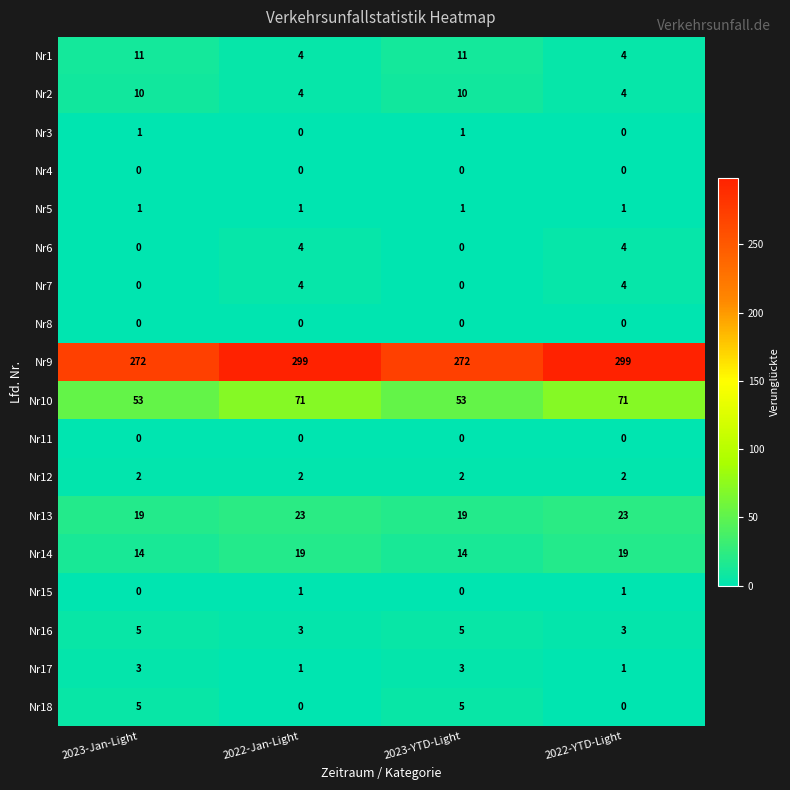

True or false: Nr2 has a value of 3 at 2023-YTD-Light.

False